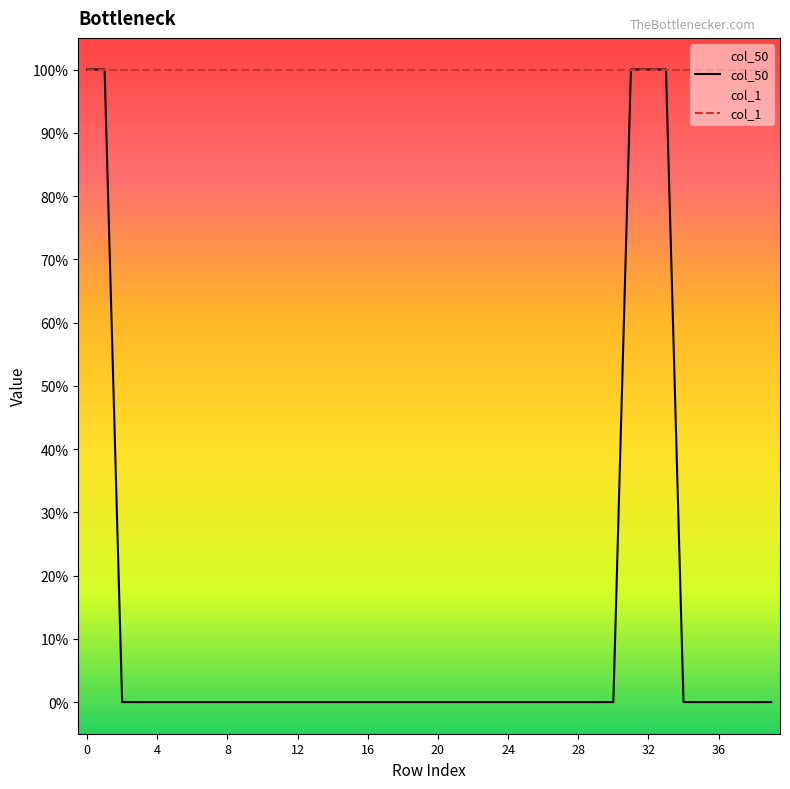

Reading left to right, list all the values displayed in this chart.

col_50: 1	1	0	0	0	0	0	0	0	0	0	0	0	0	0	0	0	0	0	0	0	0	0	0	0	0	0	0	0	0	0	1	1	1	0	0	0	0	0	0
col_1: 1	1	1	1	1	1	1	1	1	1	1	1	1	1	1	1	1	1	1	1	1	1	1	1	1	1	1	1	1	1	1	1	1	1	1	1	1	1	1	1